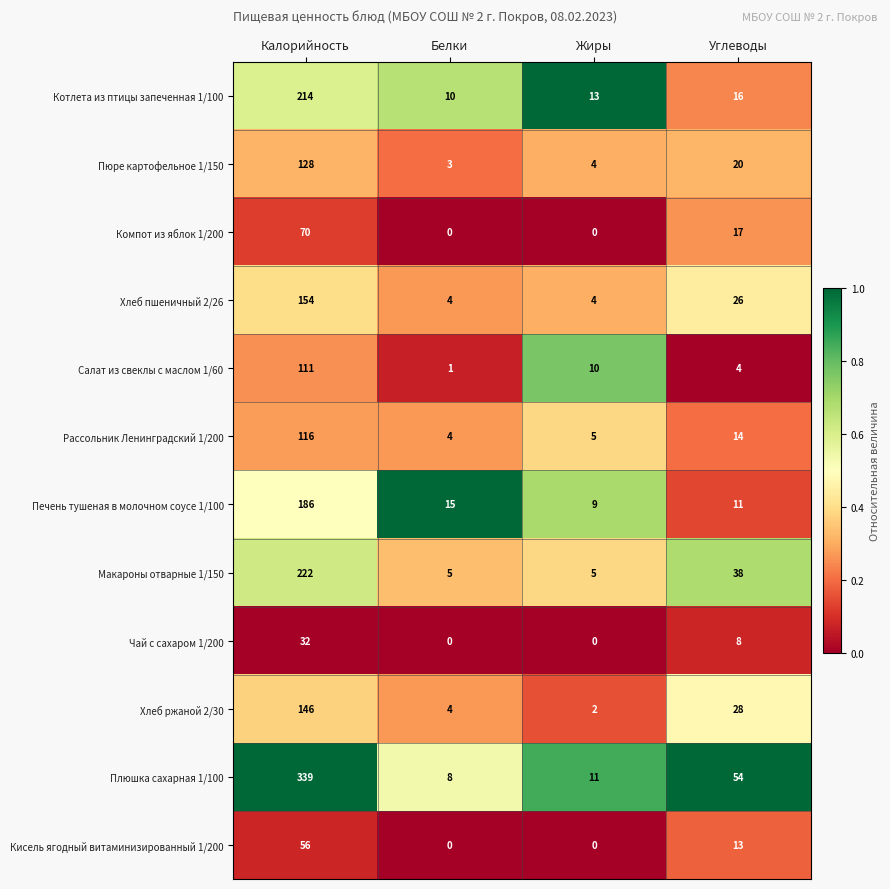

Between Жиры and Углеводы, which series saw the biggest shift?

Плюшка сахарная 1/100